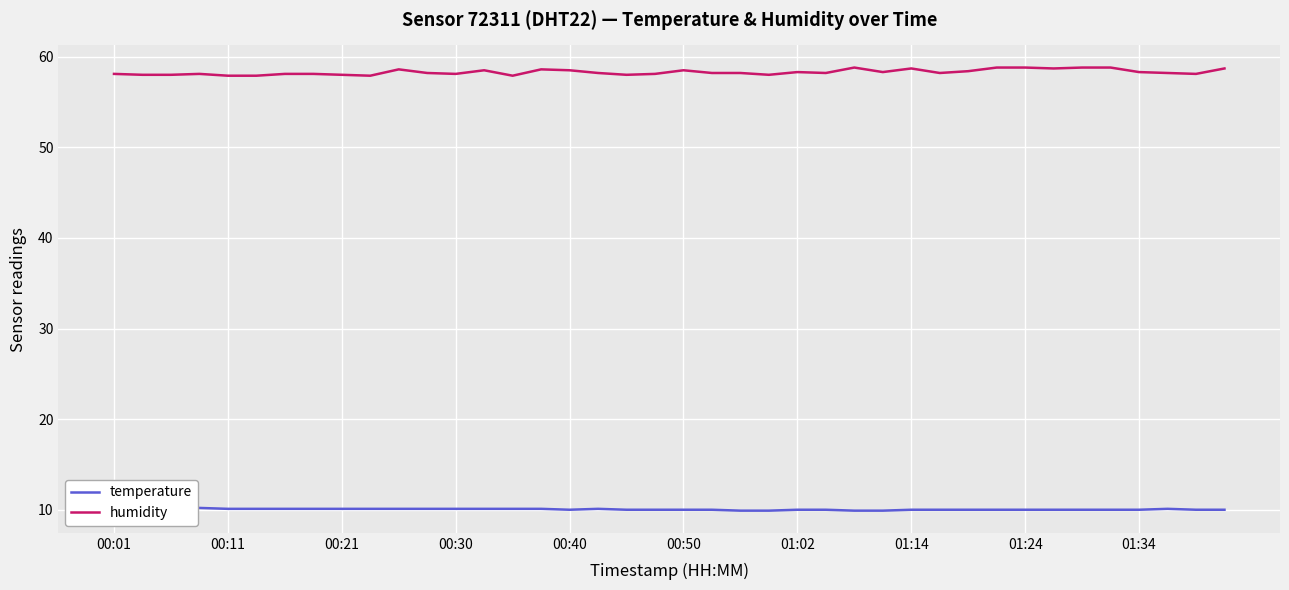

How many data points does each series have?

40